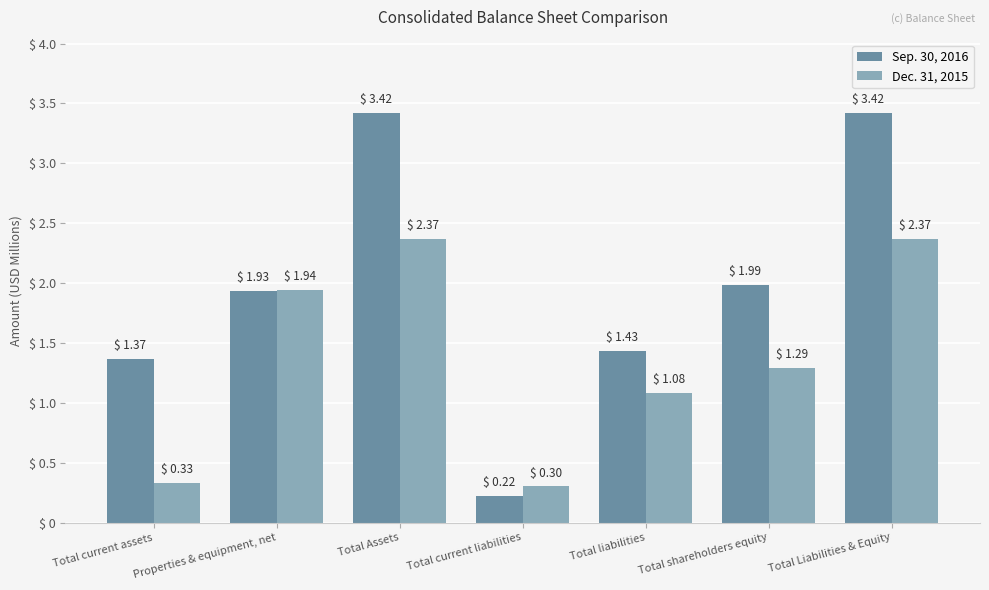

What is the spread (max minus min) of values at Total Liabilities & Equity?

1.0